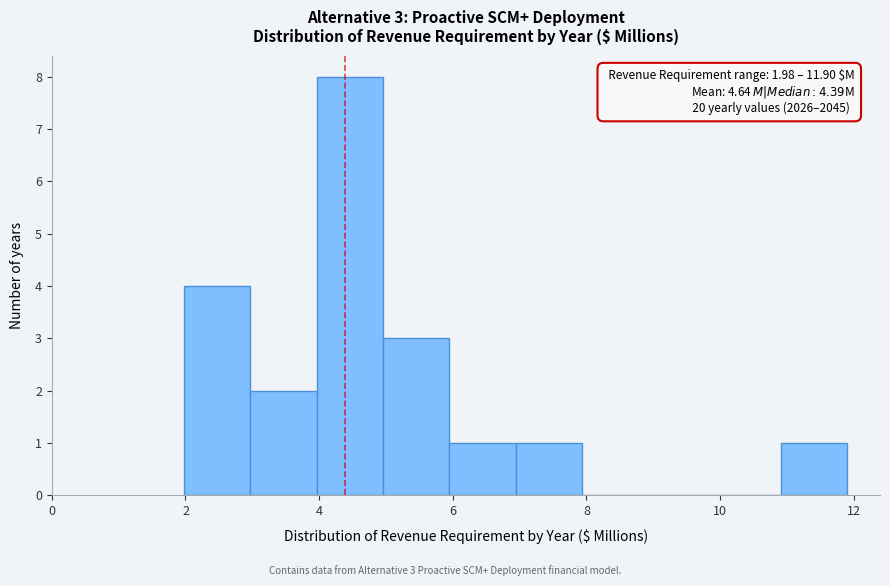

Over which range of the x-axis is the bar tallest?

4.0 to 5.0